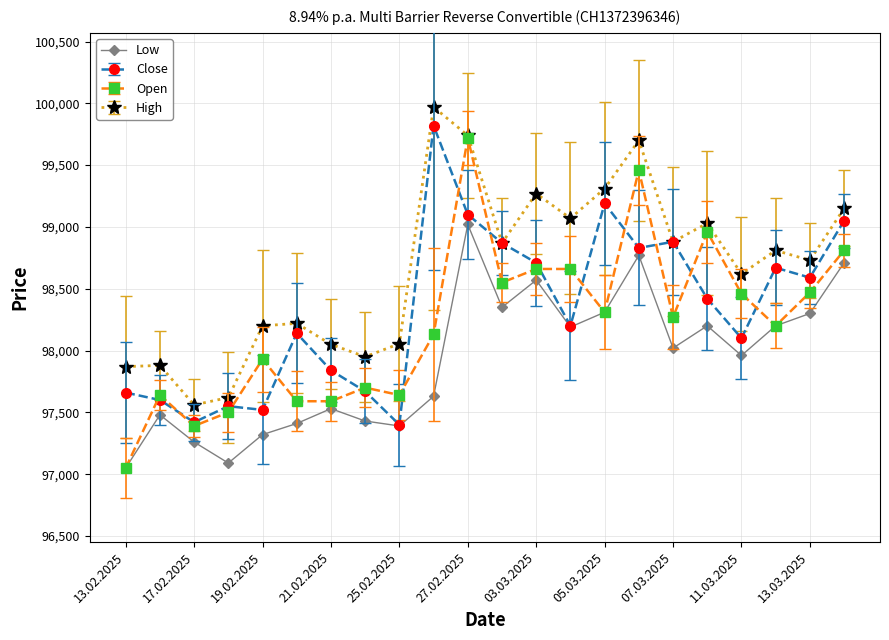

True or false: Low and High cross at least once.

False